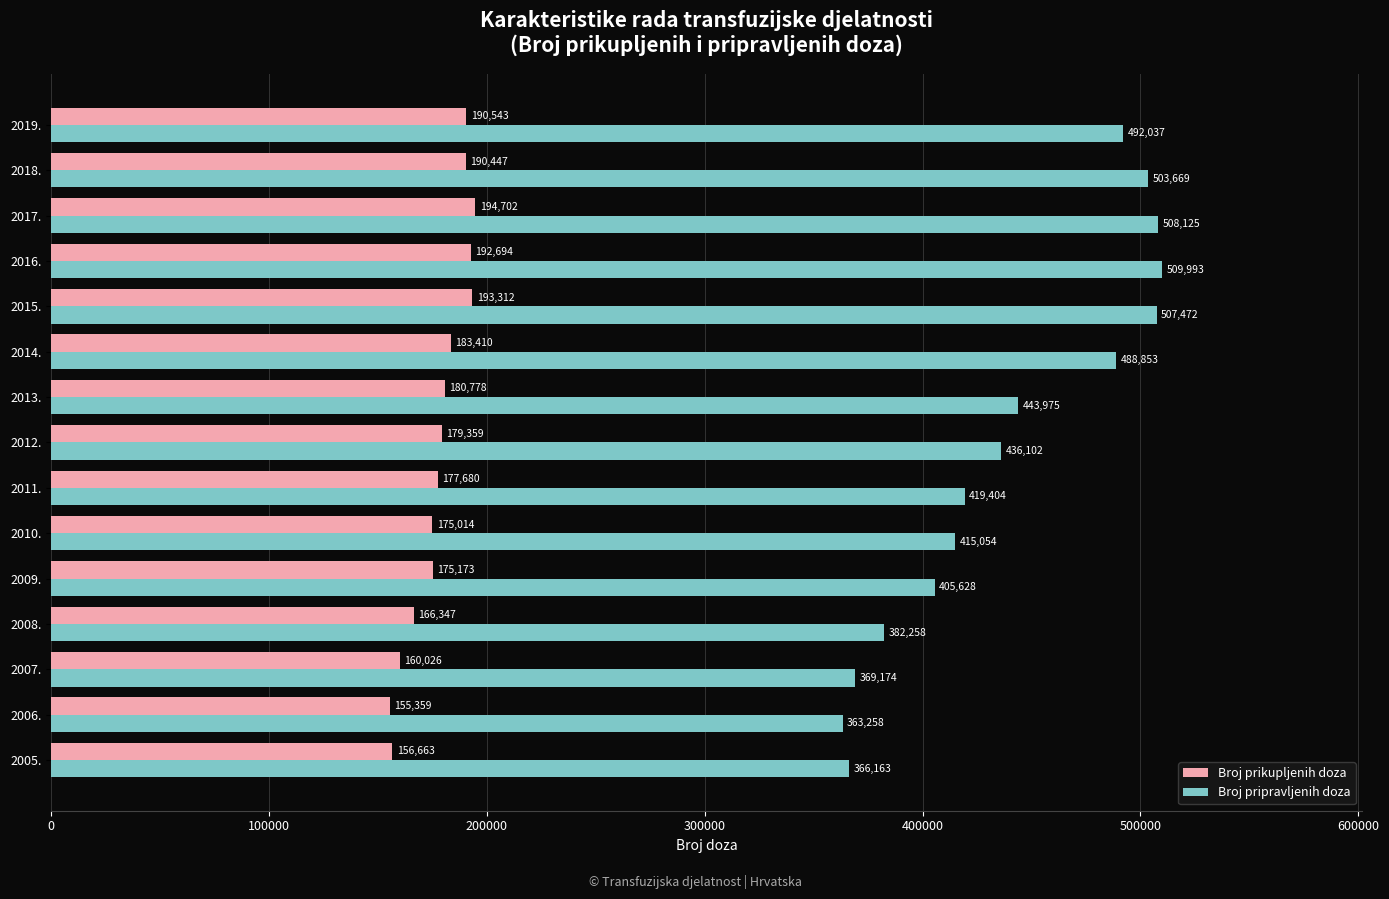

At which label is Broj prikupljenih doza closest to 175030?

2010.